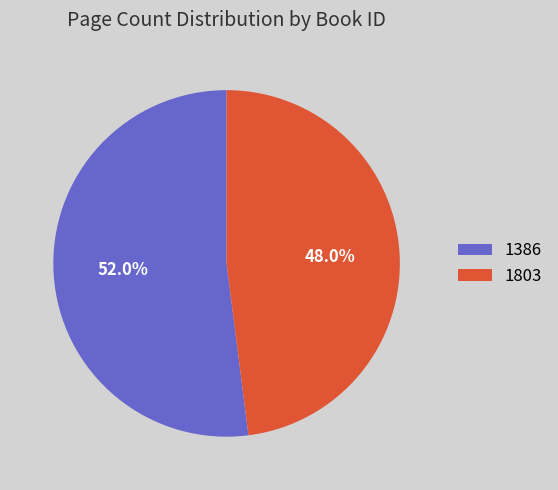

What is the total percentage of 1803 and 1386?

100.0%